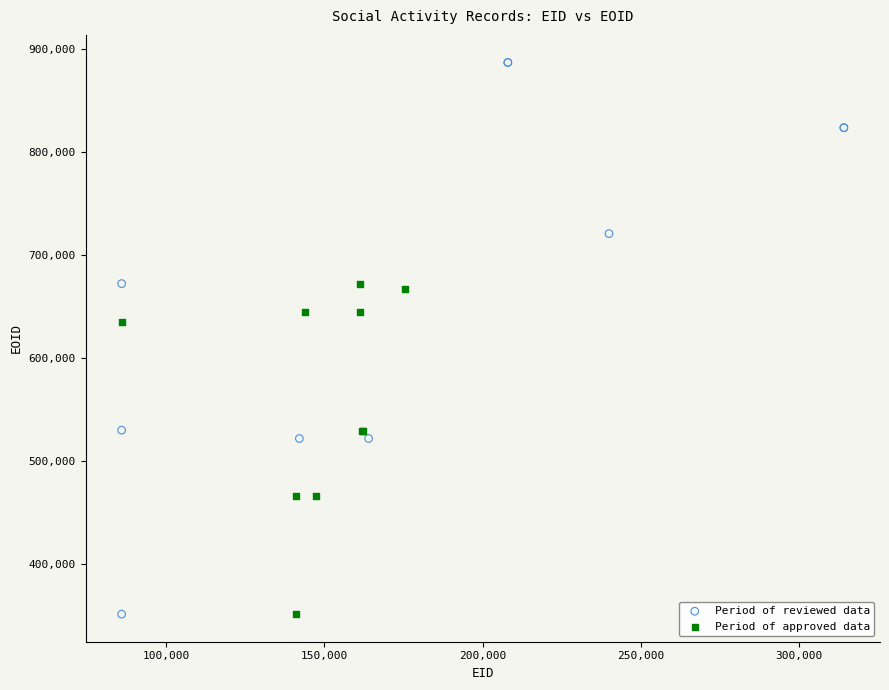

Which series has the largest Y range (max minus min)?

Period of reviewed data